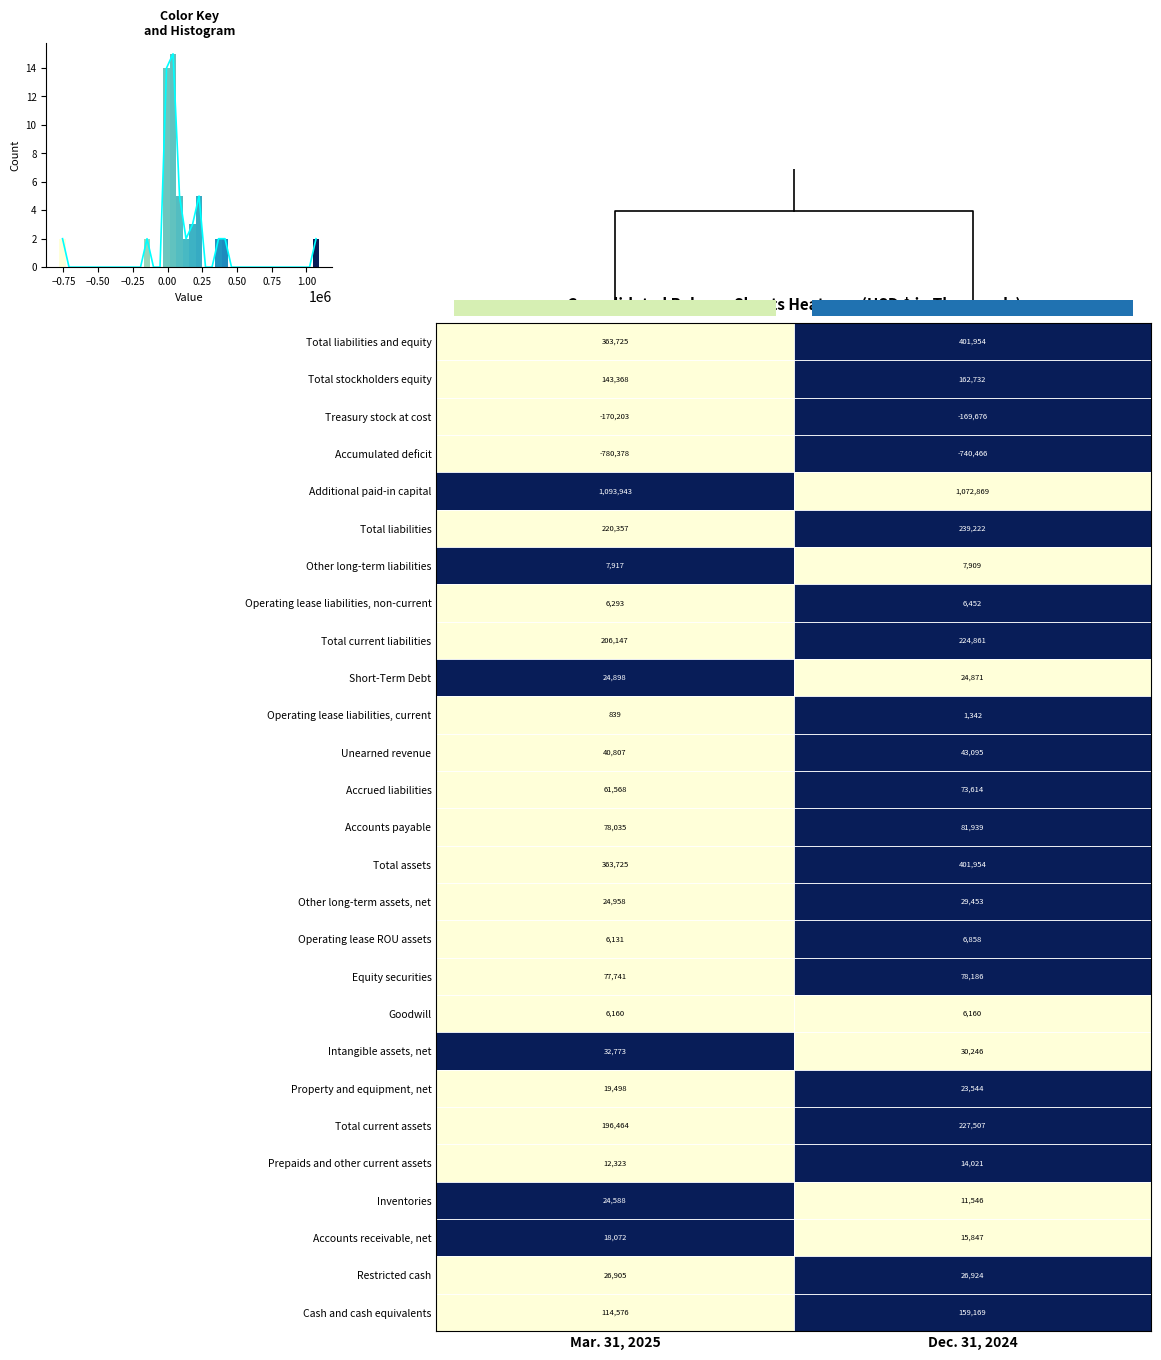

The value of Total assets at Dec. 31, 2024 is 651736. True or false?

False